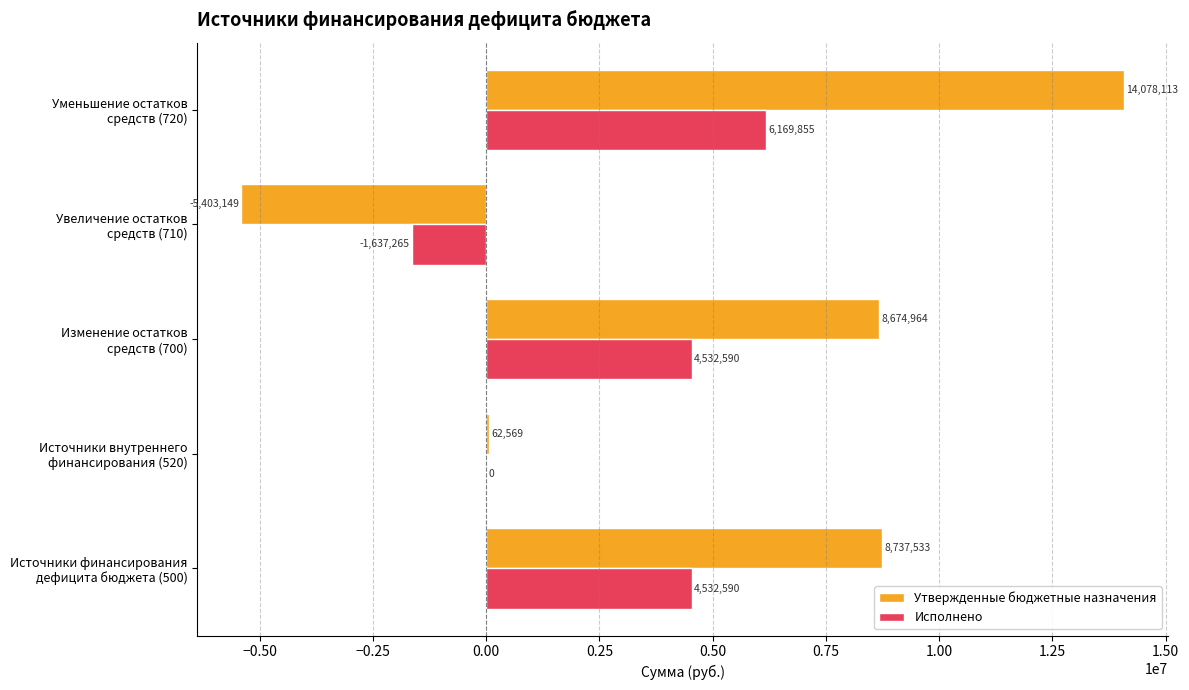

What is the maximum value shown in the chart?

14078113.4